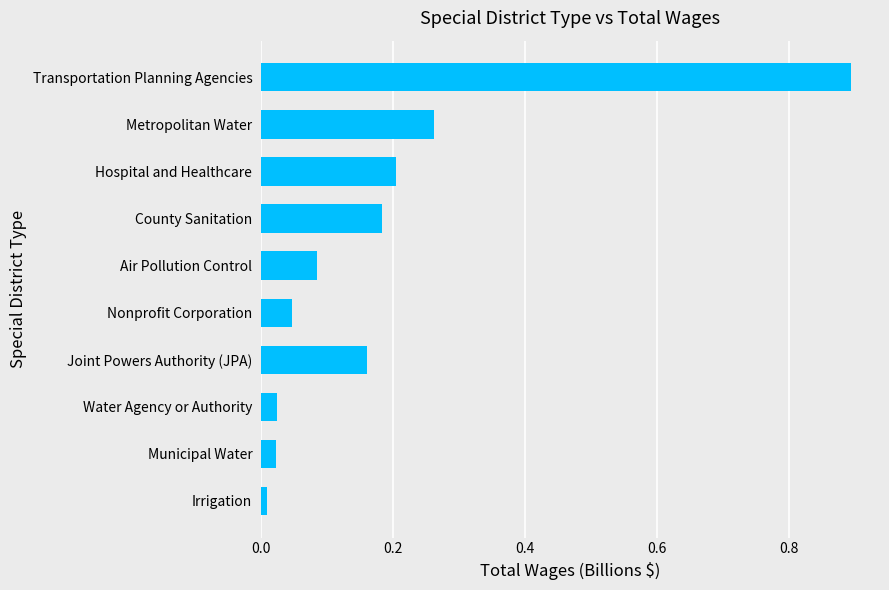

What value does the data have at Transportation Planning Agencies?

0.9